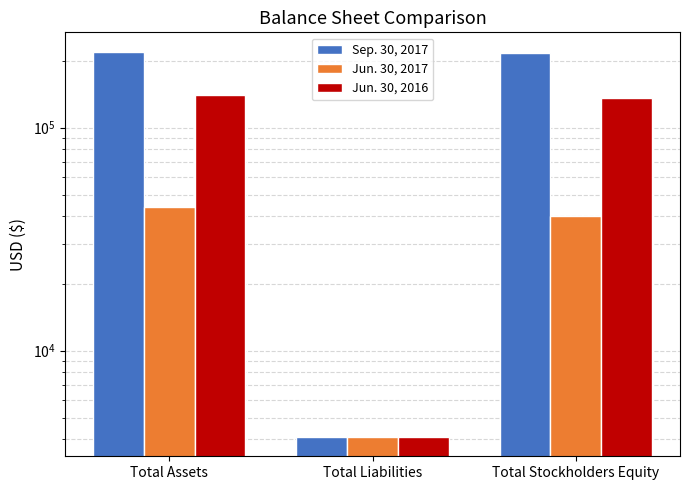

At which label does Sep. 30, 2017 reach its peak?

Total Assets